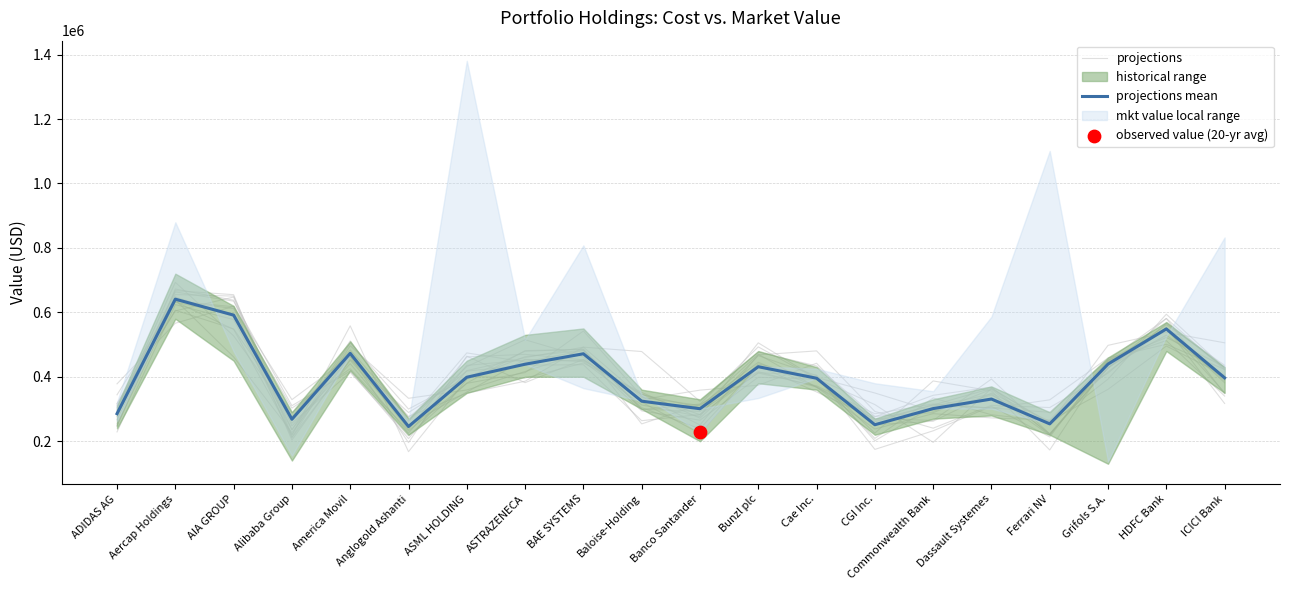

At how many categories does at least one series exceed 536788?

3